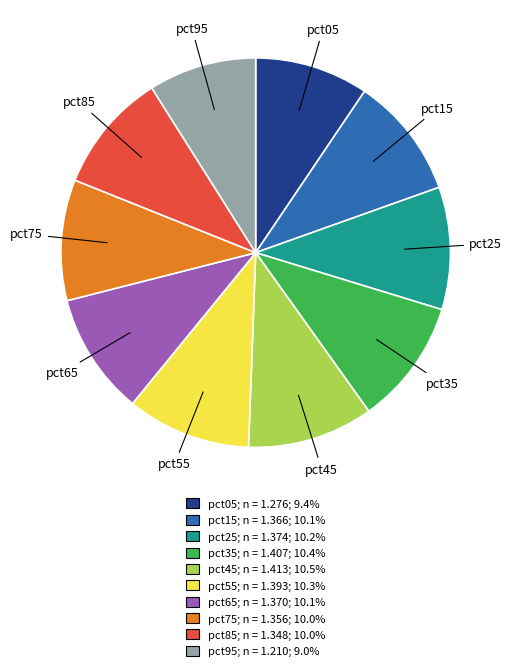

What is the ratio of the value at pct75 to the value at pct65?

1.0